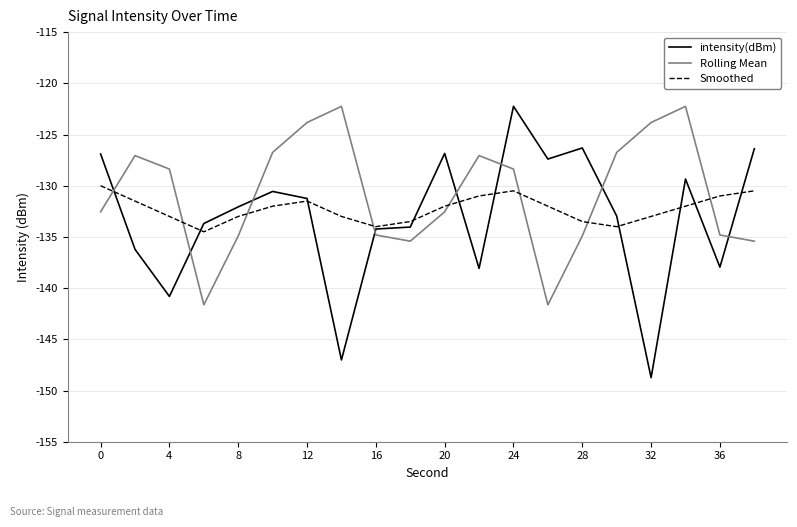

What is the maximum value for intensity(dBm)?

-122.2